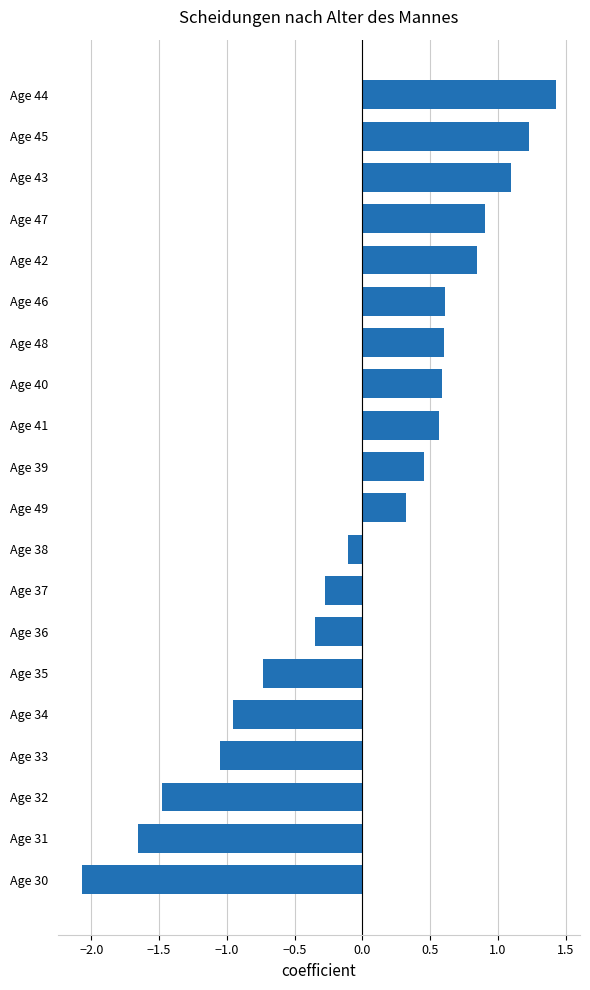

Which category has the lowest value across all series?

Age 30